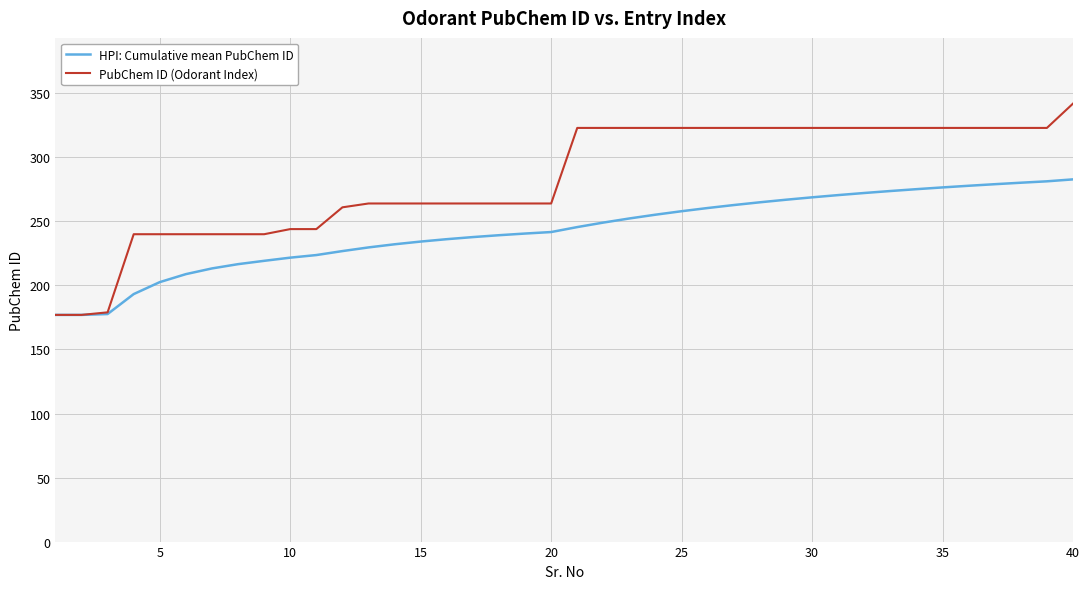

Which series has the largest total across all categories?

PubChem ID (Odorant Index)